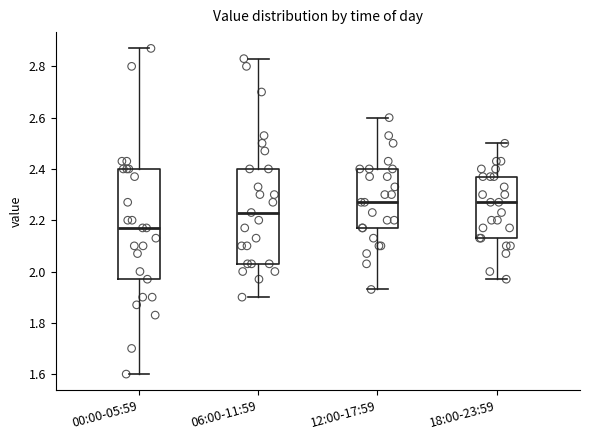

Reading left to right, read every box against the y-axis: the position of its median line, the range the box covers, and the ends of its whiskers. The values are not printed on the chart, so give them approximately, as read against the axis.

00:00-05:59: median 2.18, box 1.98 to 2.40, whiskers 1.60 to 2.88
06:00-11:59: median 2.24, box 2.04 to 2.40, whiskers 1.90 to 2.84
12:00-17:59: median 2.28, box 2.18 to 2.40, whiskers 1.94 to 2.60
18:00-23:59: median 2.28, box 2.14 to 2.38, whiskers 1.98 to 2.50